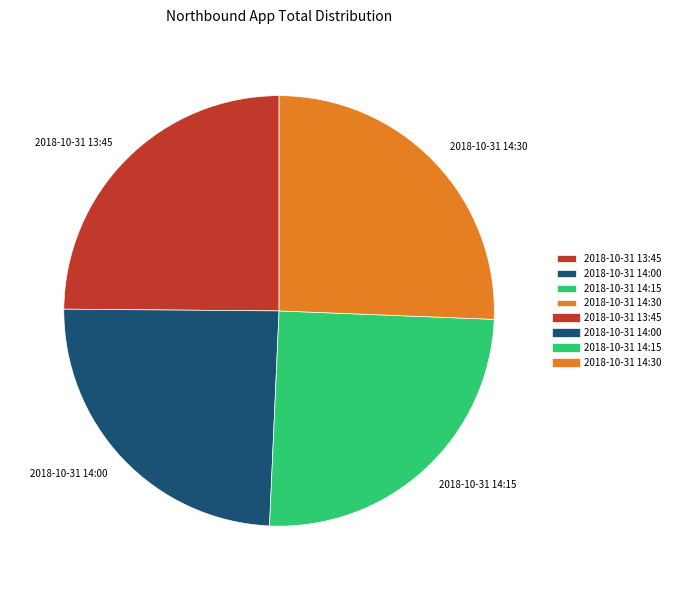

Which category has the biggest portion of the pie?

2018-10-31 14:30